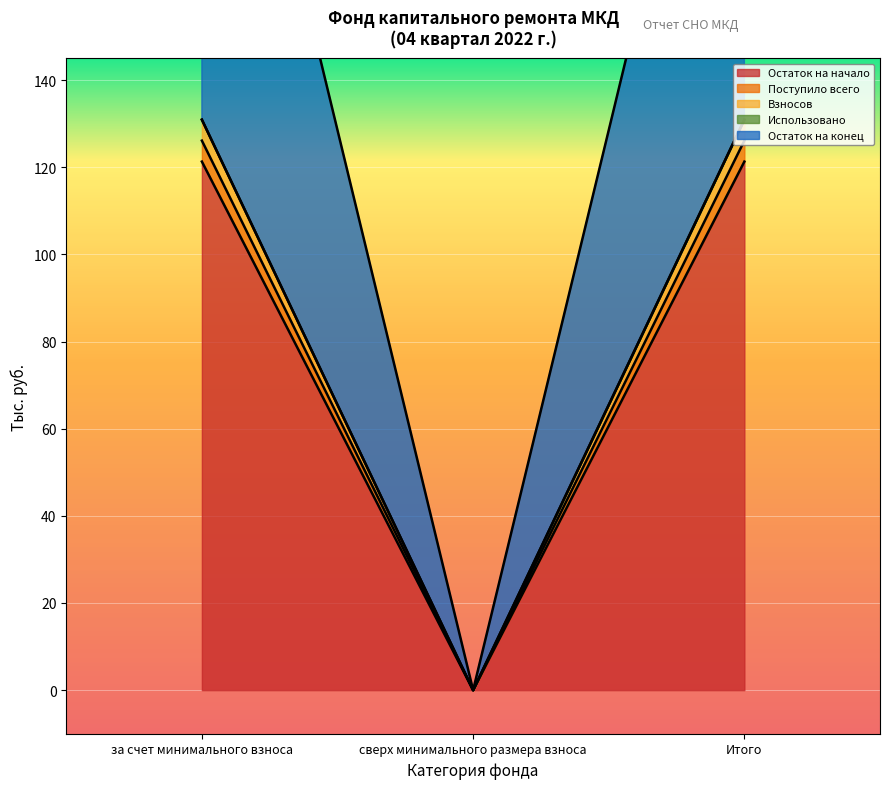

The Взносов series shows 221.2 at за счет минимального взноса. True or false?

False